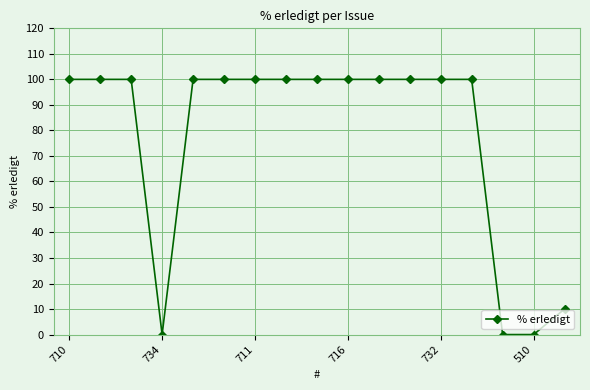

What is the greatest value displayed?

100